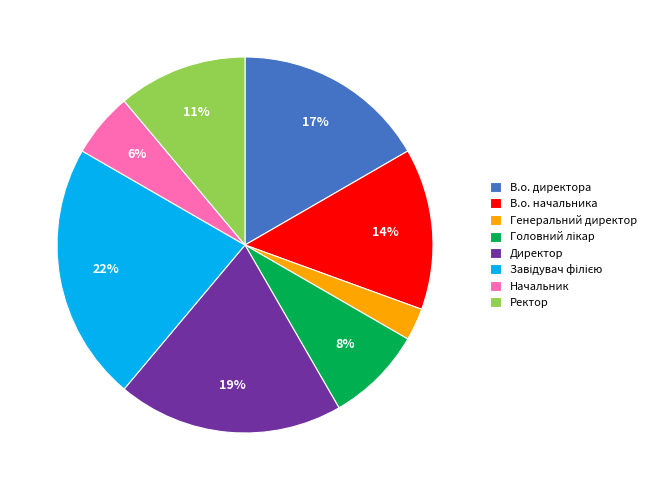

Is В.о. директора the majority of the pie?

No